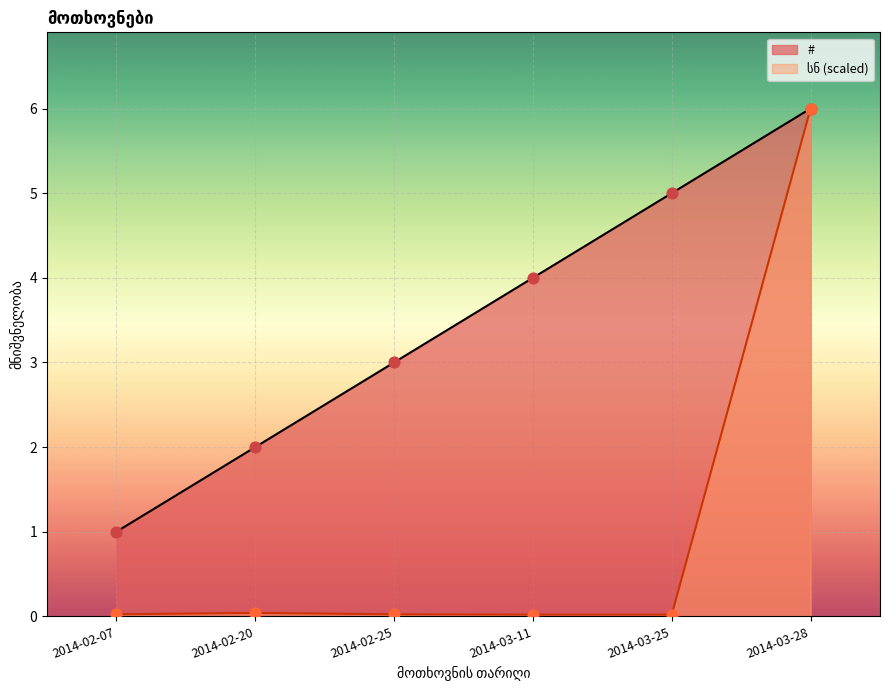

Which series has the largest Y range (max minus min)?

სნ